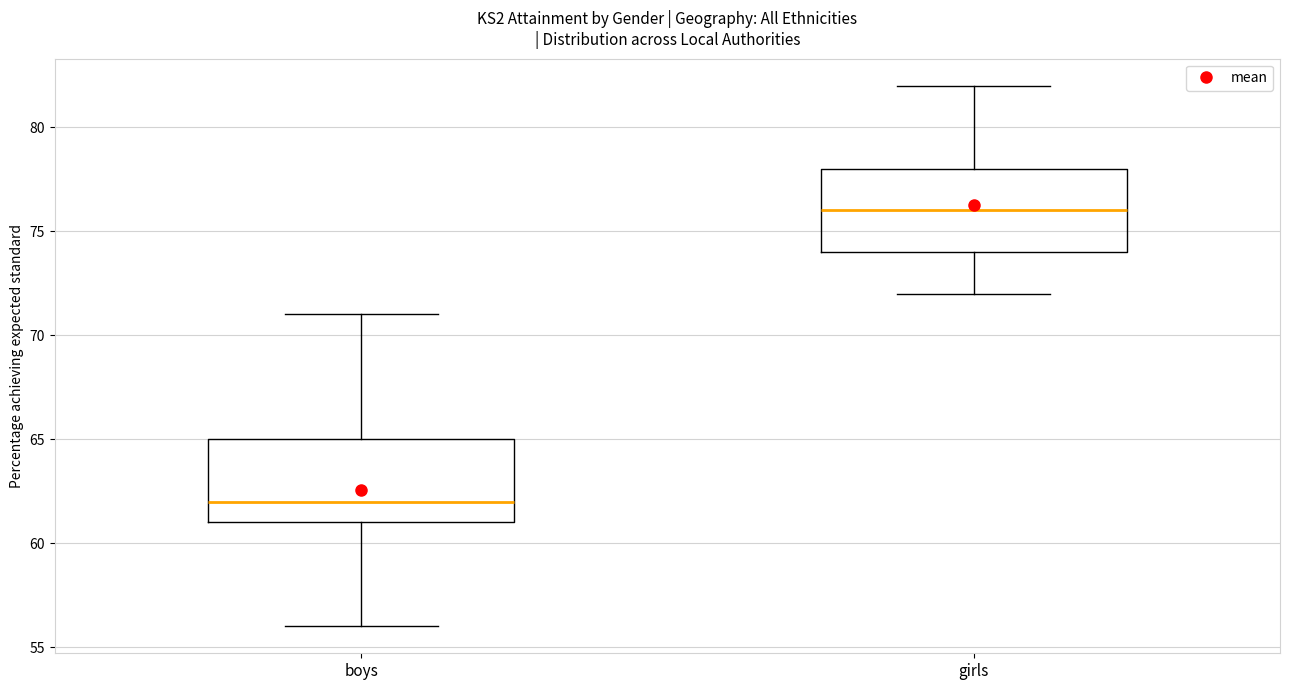

Reading left to right, transcribe this box plot: for each box, give where its median line is, the range the box spans, and where its two whiskers end, as read against the y-axis. The values are not printed on the chart, so give them approximately, as read against the axis.

boys: median 62, box 61 to 65, whiskers 56 to 71
girls: median 76, box 74 to 78, whiskers 72 to 82